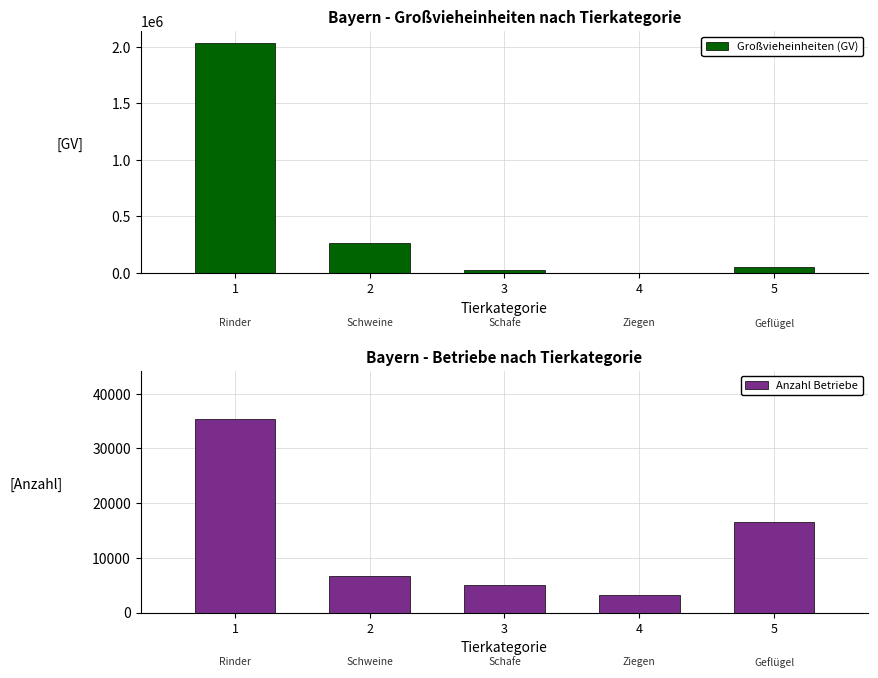

At which category is the sum across all series the highest?

1